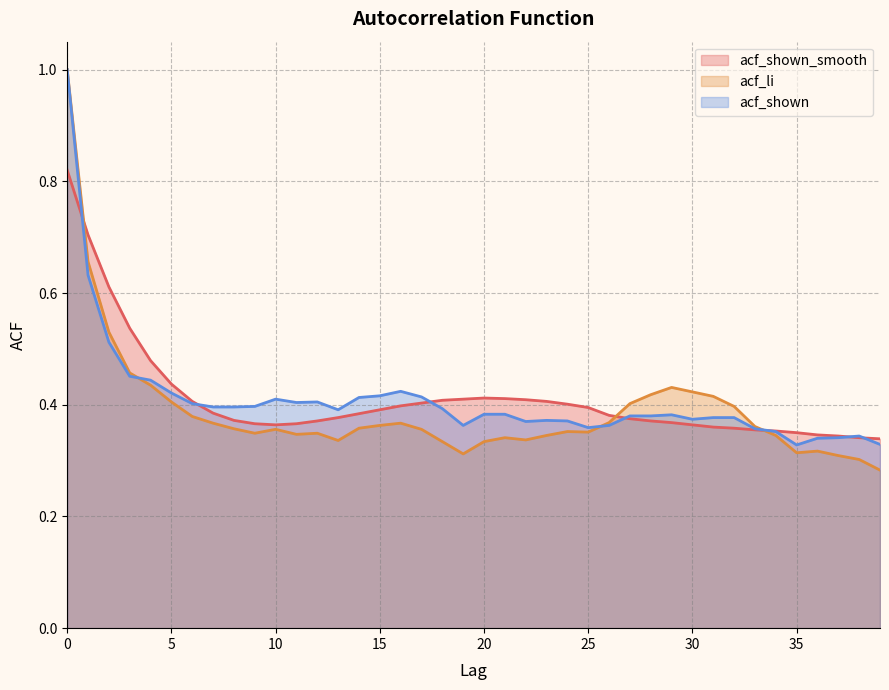

List the labels in order of acf_shown_smooth value, smallest first.

39, 38, 37, 36, 35, 34, 33, 32, 31, 10, 30, 9, 11, 29, 12, 28, 8, 27, 13, 26, 14, 7, 15, 25, 16, 24, 17, 6, 23, 18, 22, 19, 21, 20, 5, 4, 3, 2, 1, 0